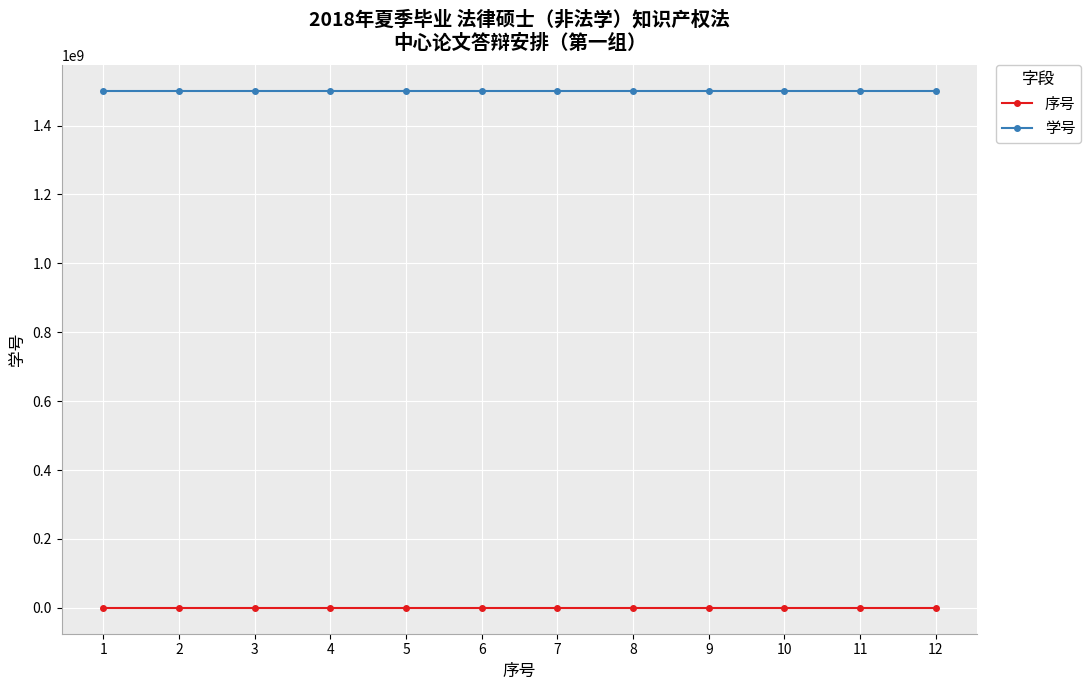

List the series in order of their overall mean, highest first.

学号, 序号